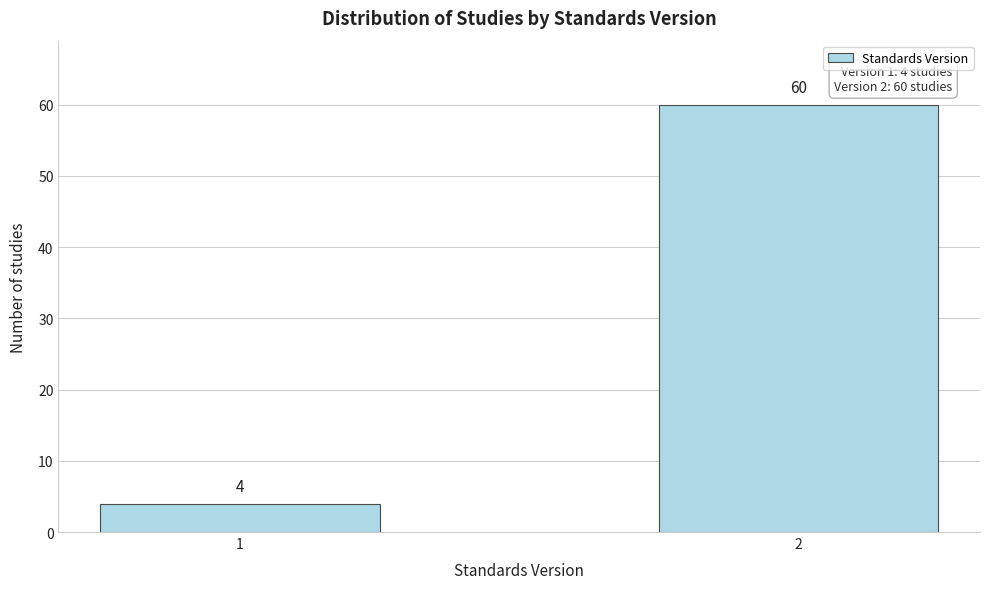

Reading left to right, list all the values displayed in this chart.

4	60